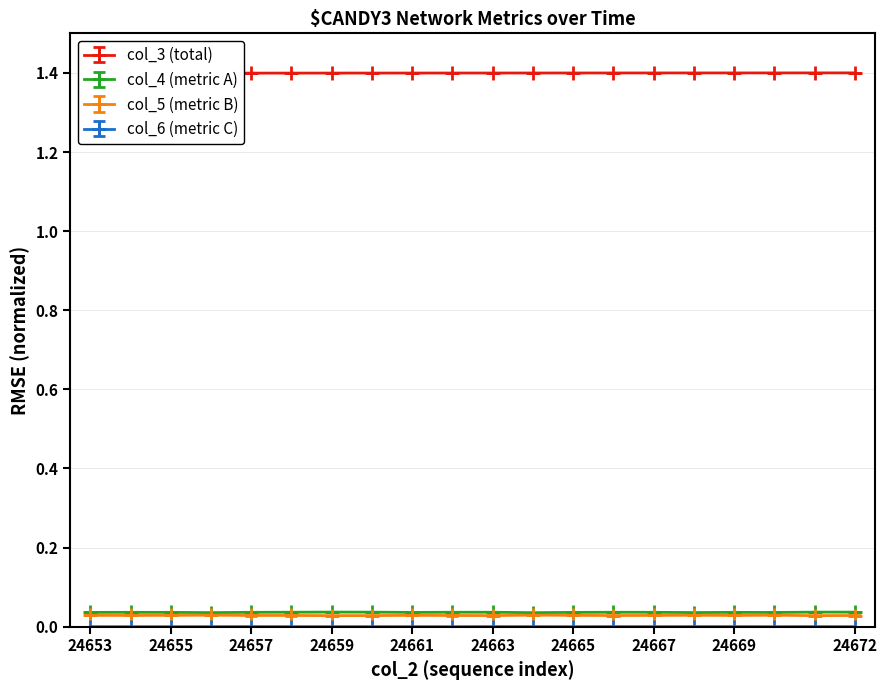

What is the sum of all col_3 values?

28.0